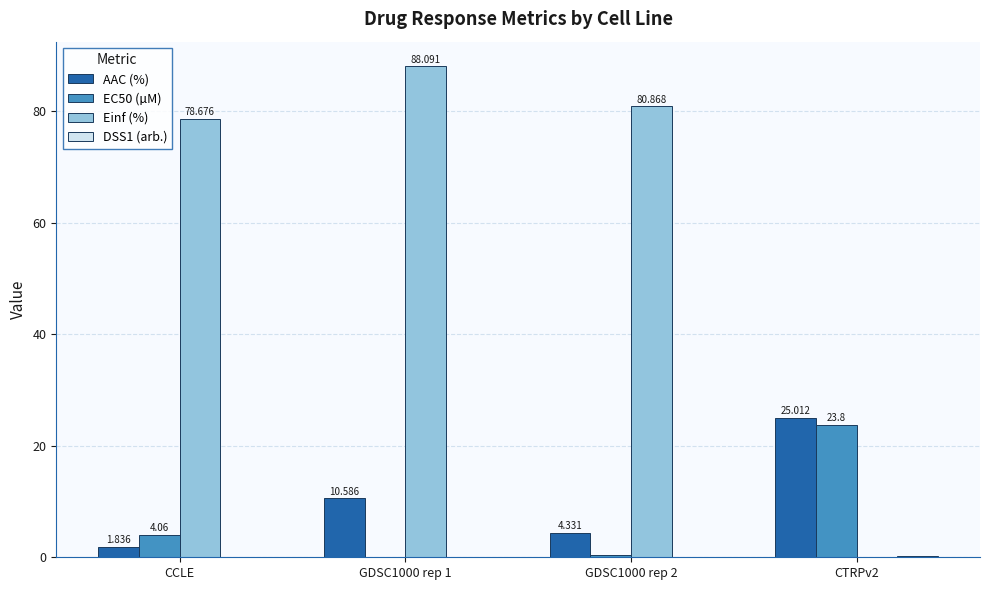

Between CCLE and CTRPv2, which series saw the biggest shift?

Einf (%)